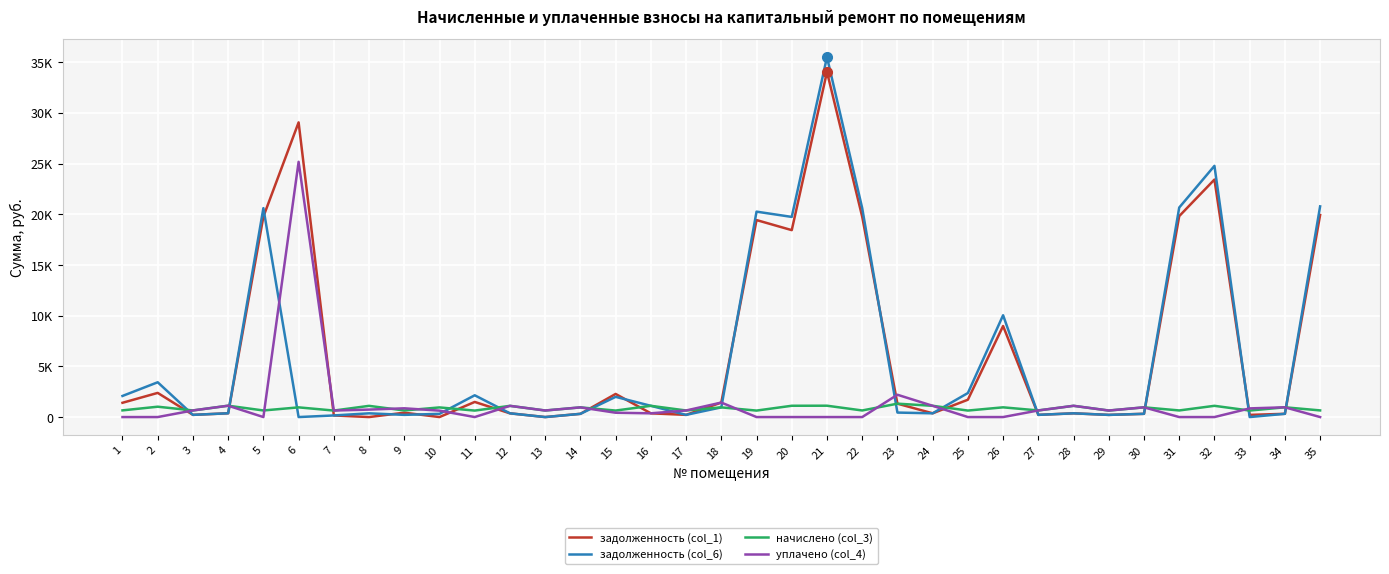

Reading left to right, what are all the values shown in this chart?

задолженность (col_1): 1407.9	2383.7	217.3	373.3	19763.1	29063.7	158.7	0.0	429.6	0.0	1491.4	368.4	0.0	318.1	2279.7	369.7	216.1	1431.2	19431.2	18437.4	34046.0	19763.1	1320.2	370.8	1709.3	8981.1	217.3	369.7	214.3	319.2	19818.8	23425.5	213.7	321.1	19929.2
задолженность (col_6): 2081.5	3431.7	217.3	373.3	20607.2	0.0	158.7	368.4	216.7	316.9	2147.2	368.4	0.0	318.1	1993.4	1109.6	216.1	956.4	20261.1	19741.0	35500.2	20607.2	442.3	370.8	2369.4	10041.4	217.3	369.0	214.3	319.9	20665.3	24776.6	0.0	321.1	20780.3
начислено (col_3): 659.2	1021.6	651.9	1119.9	650.1	956.0	641.0	1105.3	650.1	950.5	639.2	1105.3	646.5	954.2	641.0	1109.0	648.3	954.2	639.2	1114.4	1119.9	650.1	1320.2	1110.8	641.0	959.7	651.9	1109.0	642.8	959.7	651.9	1109.0	641.0	963.3	655.6
уплачено (col_4): 0.0	0.0	651.9	1119.9	0.0	25176.6	641.0	736.9	863.0	633.7	0.0	1105.3	646.5	954.2	427.3	369.7	648.3	1431.2	0.0	0.0	0.0	0.0	2200.4	1110.8	0.0	0.0	651.9	1109.7	642.8	959.0	0.0	0.0	854.6	963.3	0.0